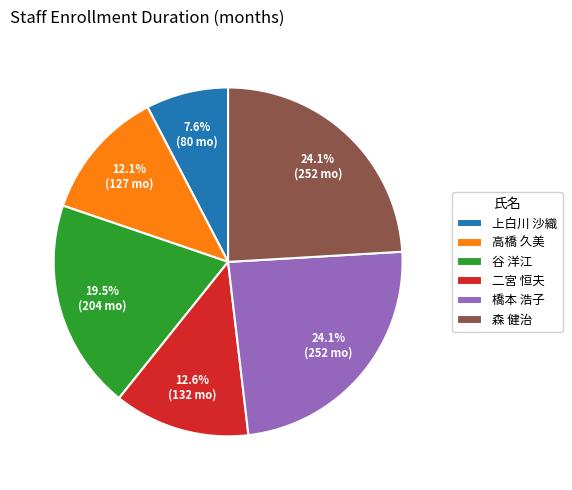

What is the ratio of the value at 高橋 久美 to the value at 森 健治?

0.5